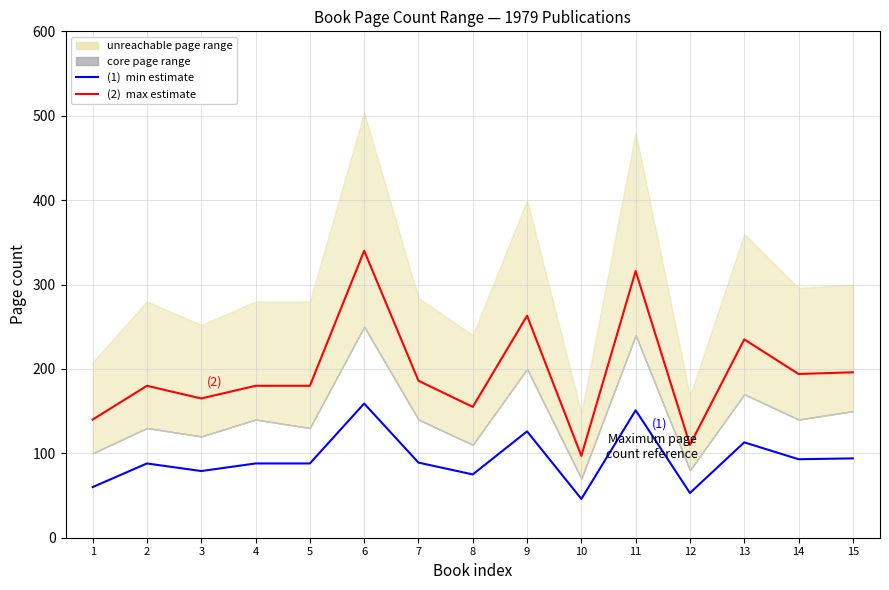

What is the total value across all series at 1?

200